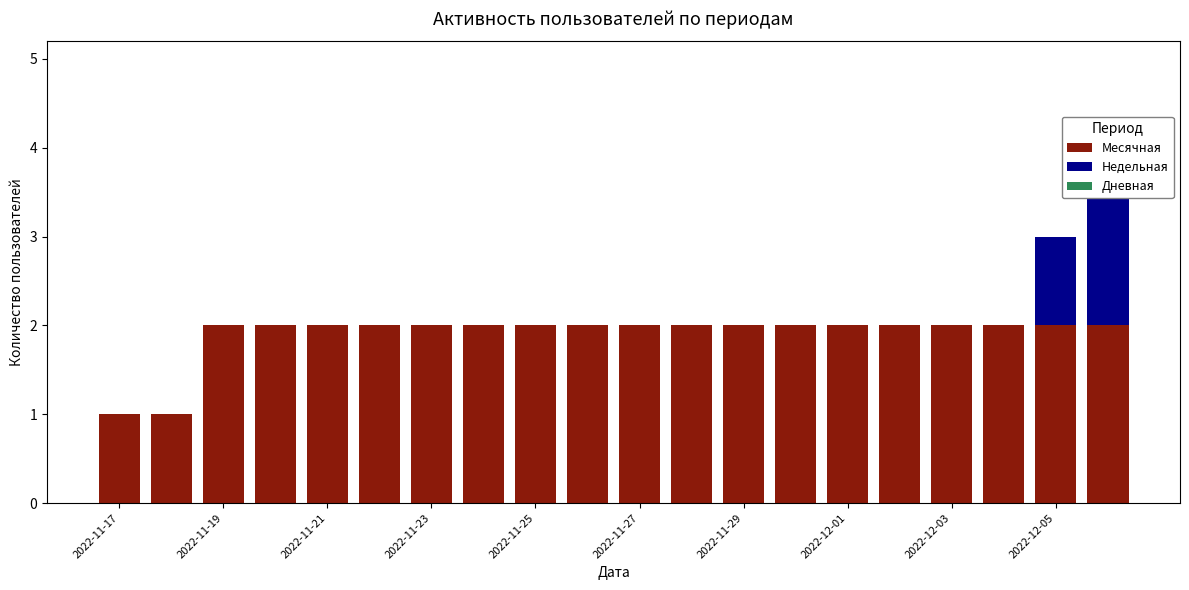

Between 2022-11-19 and 2022-12-03, which series saw the biggest shift?

Месячная